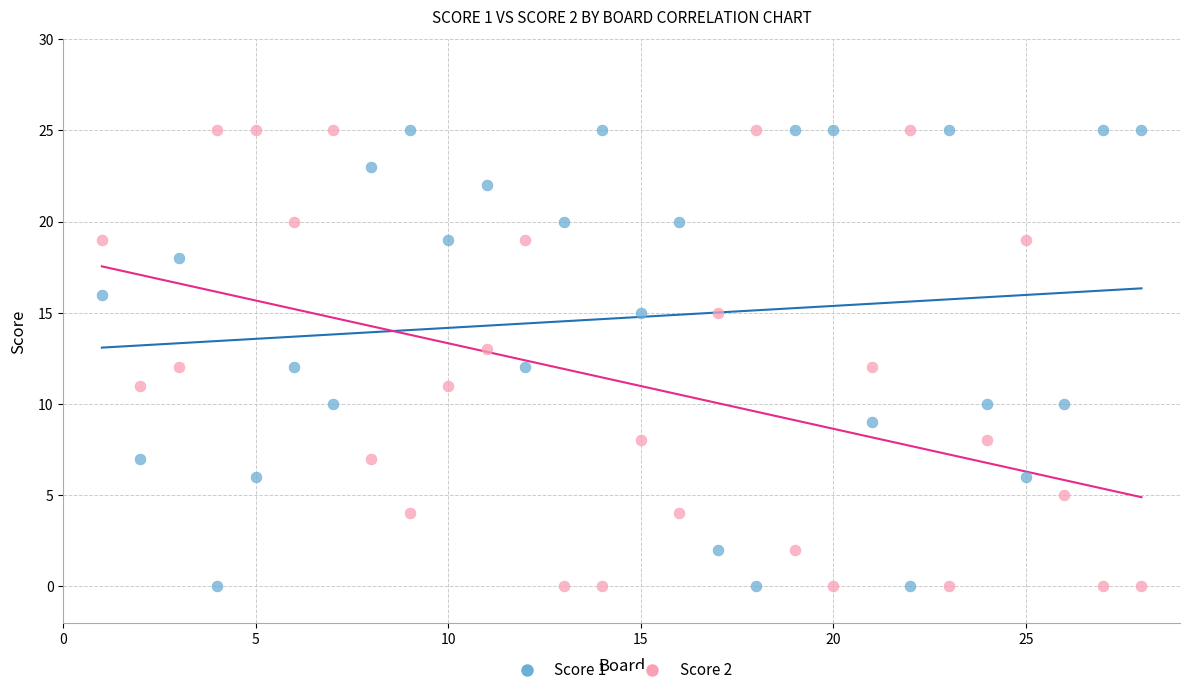

What is the X range (max minus min) for the scatter plot?

27